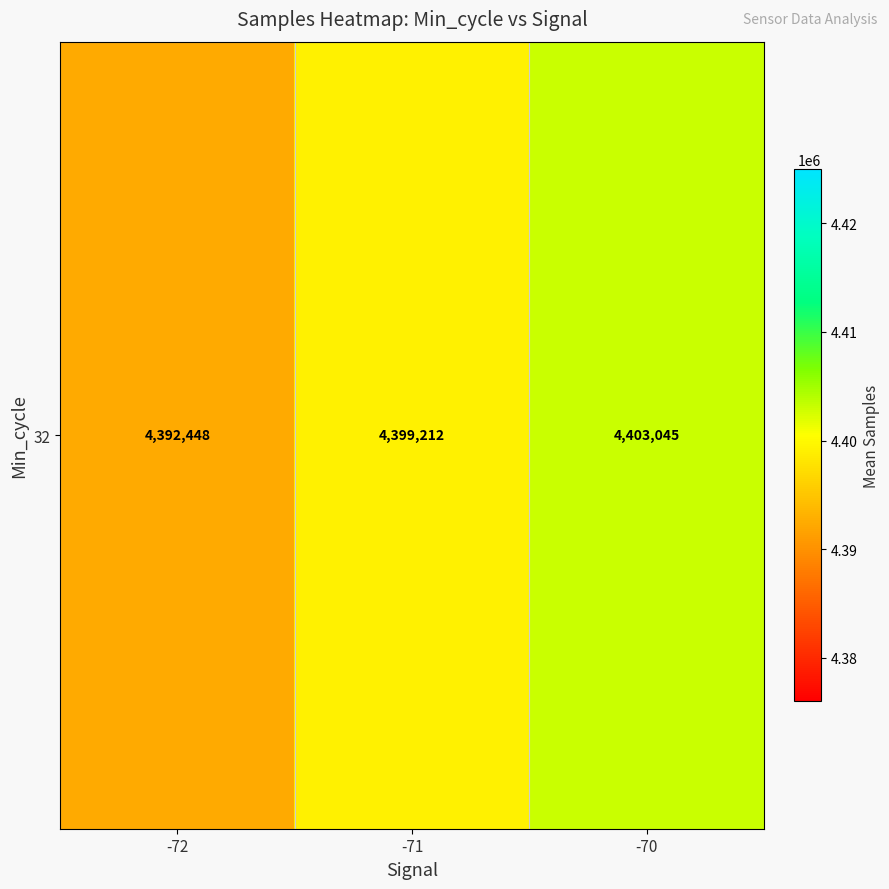

Reading left to right, list all the values displayed in this chart.

4392448.5	4399211.6	4403044.8